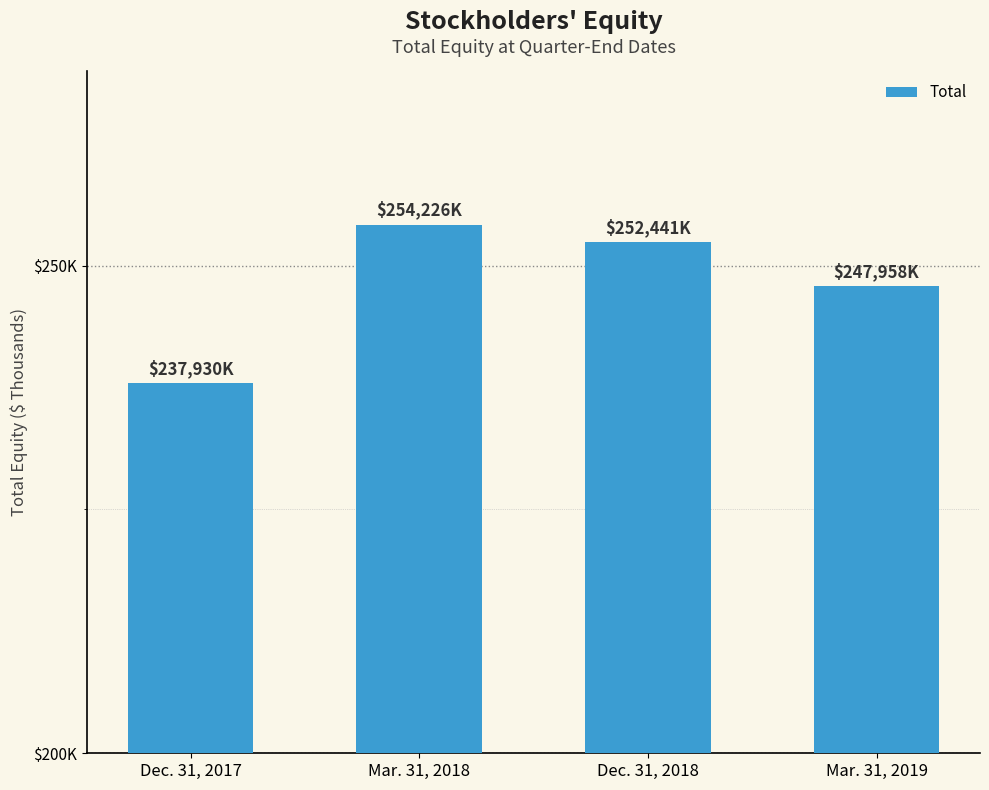

What is the label of the 3rd bar from the left?

Dec. 31, 2018